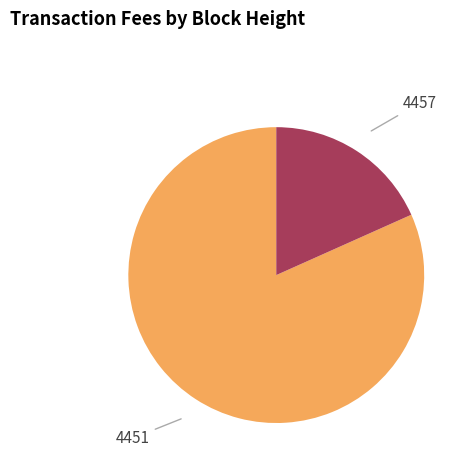

Which has a higher value, 4451 or 4457?

4451